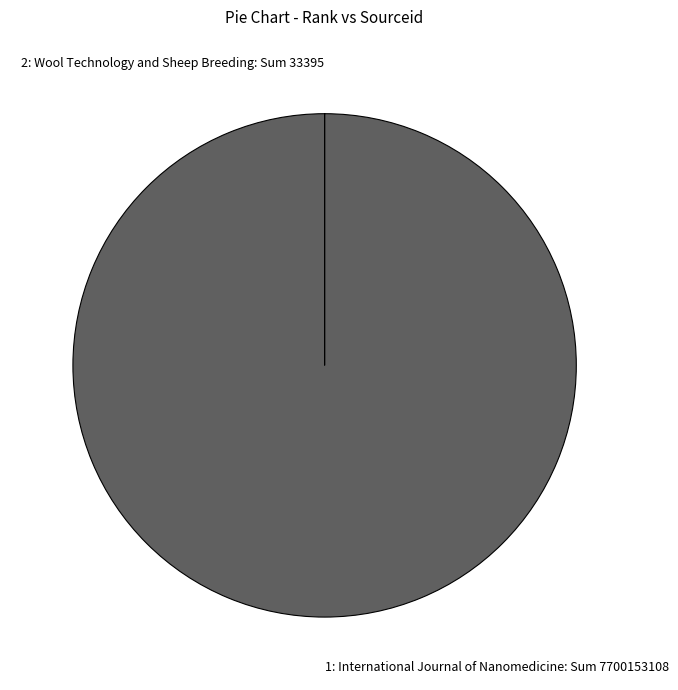

Does 1: International Journal of Nanomedicine: Sum 7700153108 account for over 50% of the chart?

Yes